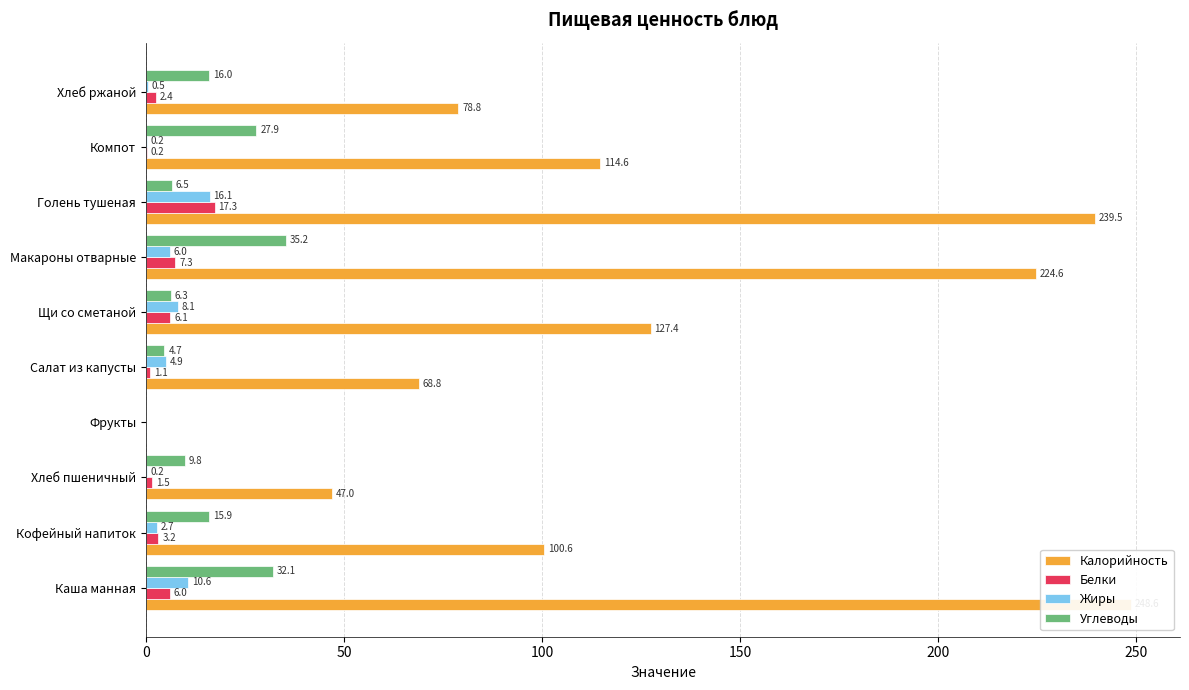

What is the sum of the Углеводы values at Кофейный напиток and Щи со сметаной?

22.3